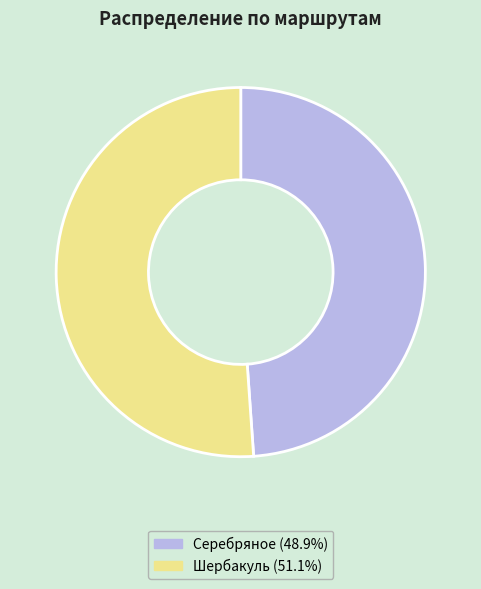

What is the largest slice in the pie chart?

Шербакуль